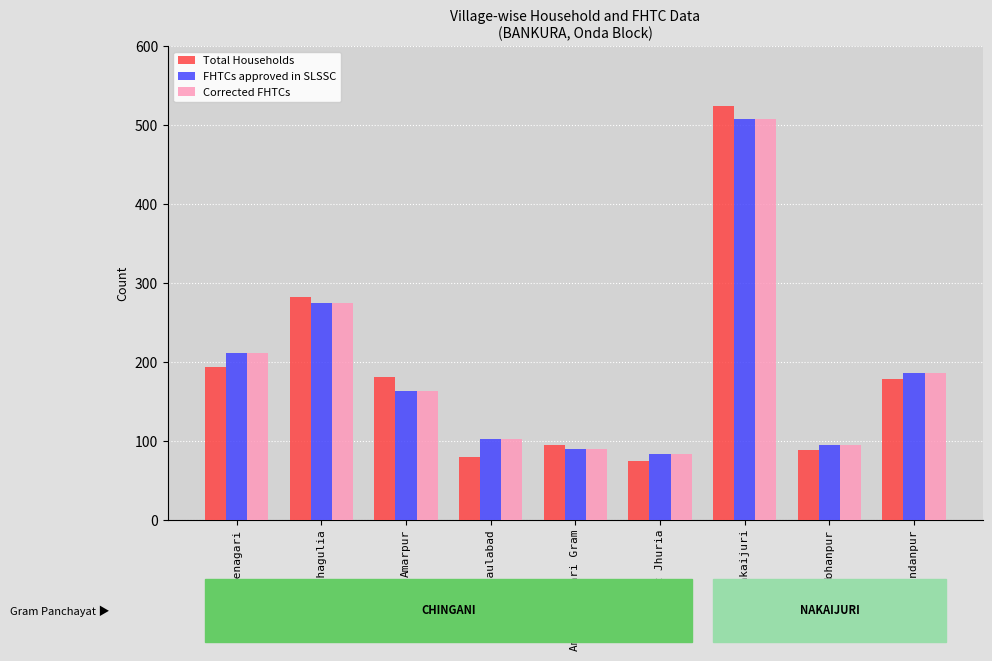

What is the value of the Total Households bar at the 3rd from the left?

181